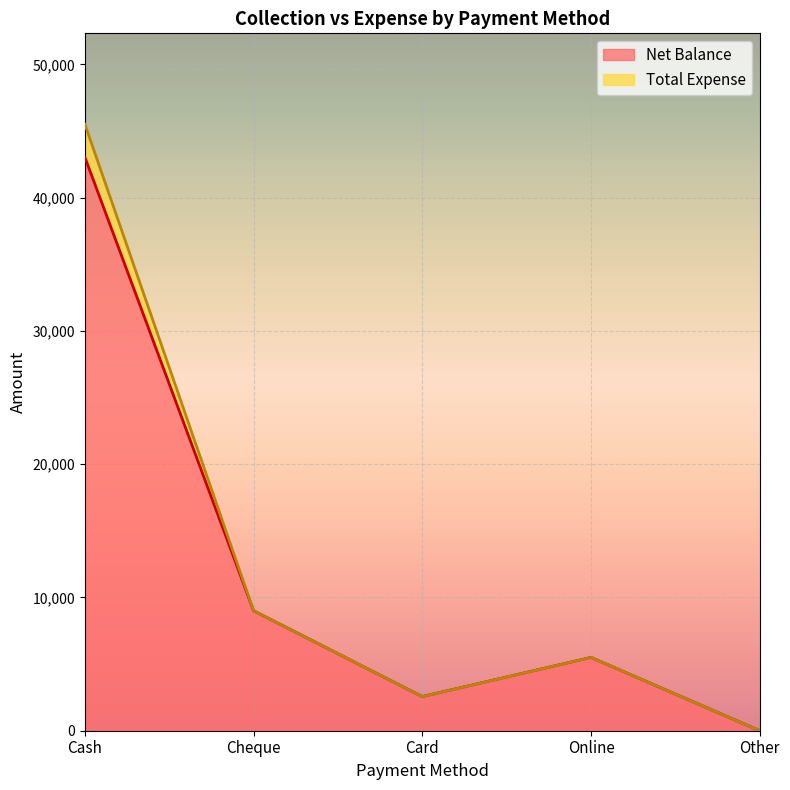

How many values in Net Balance are above zero?

4